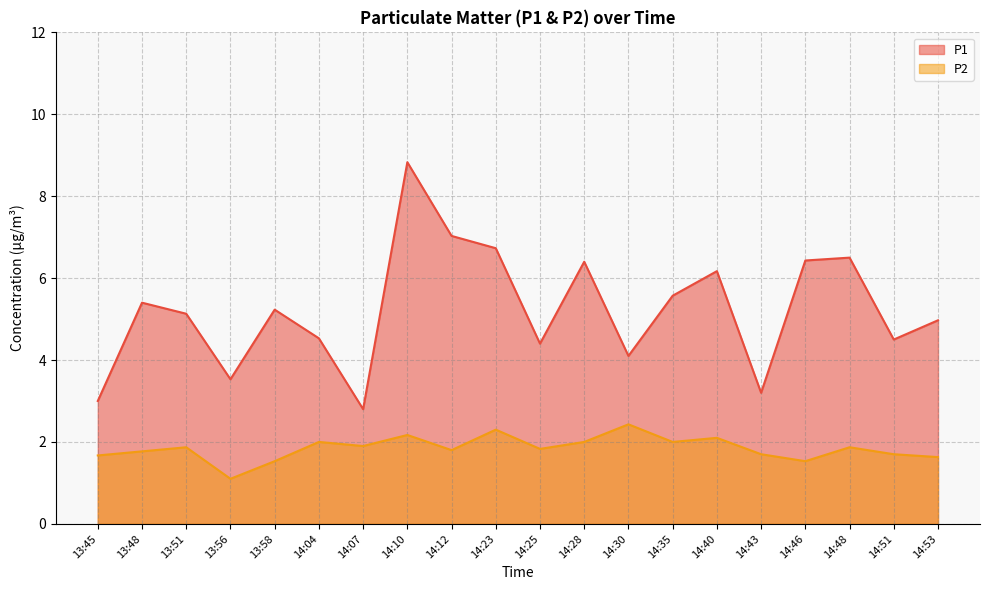

What is the sum of all P2 values?

36.9